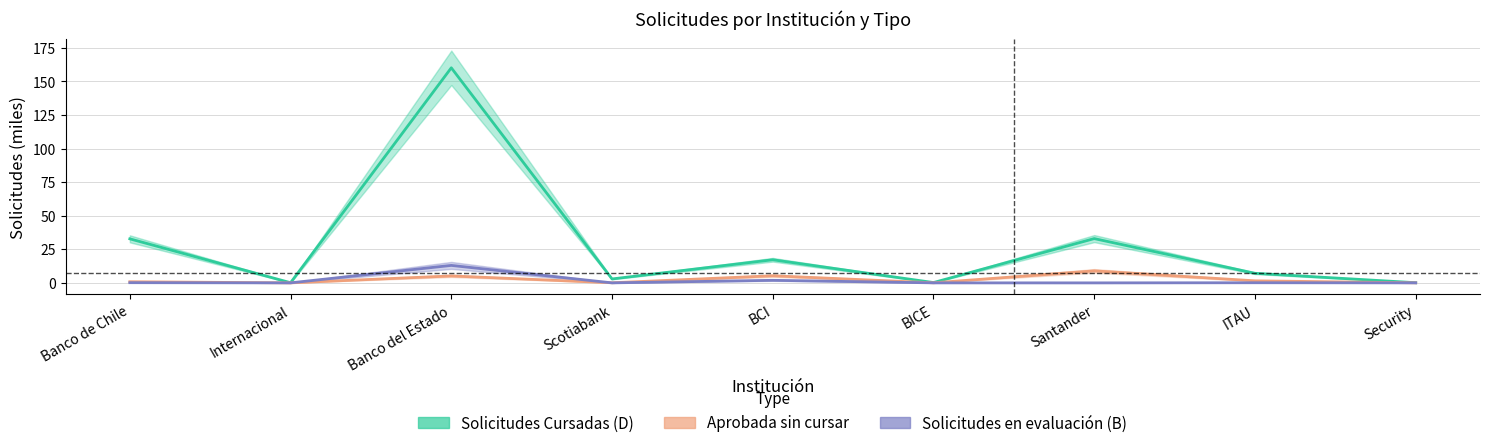

Between BCI and Security, which is larger?

BCI